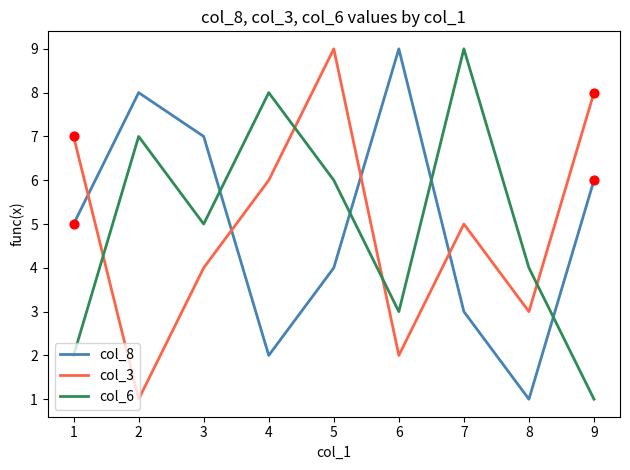

At which category is the sum across all series the highest?

5